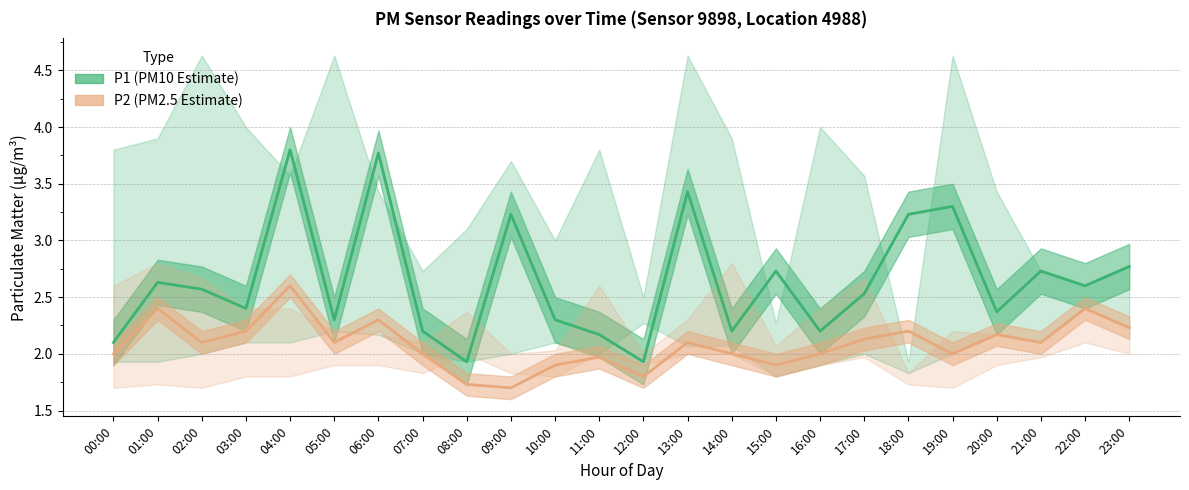

At which label is P1 (PM10 Estimate) closest to 2?

08:00